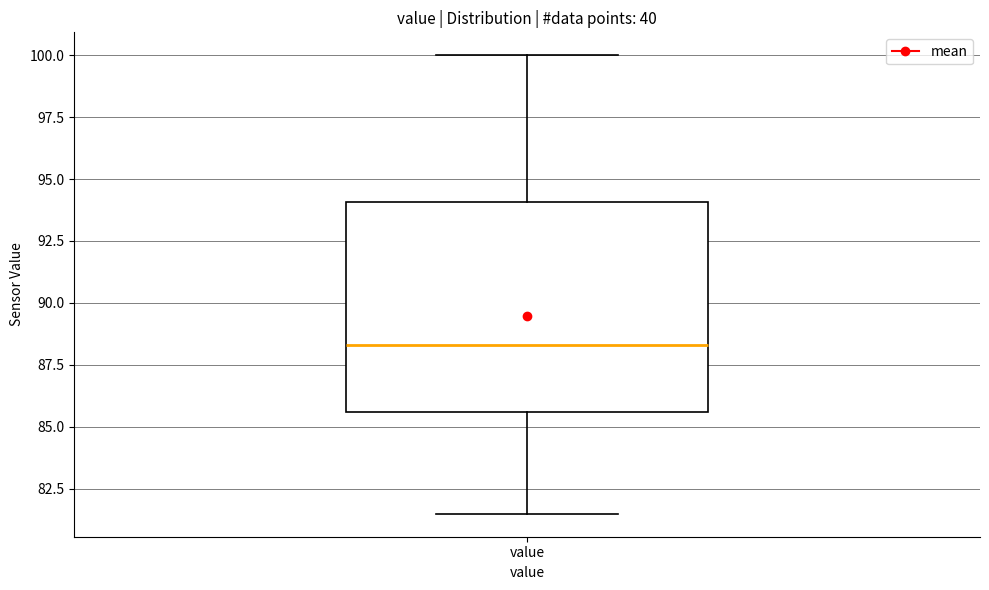

Where does the lower whisker of the box for value end on the y-axis? The values are not printed on the chart, so give them approximately, as read against the axis.

81.5